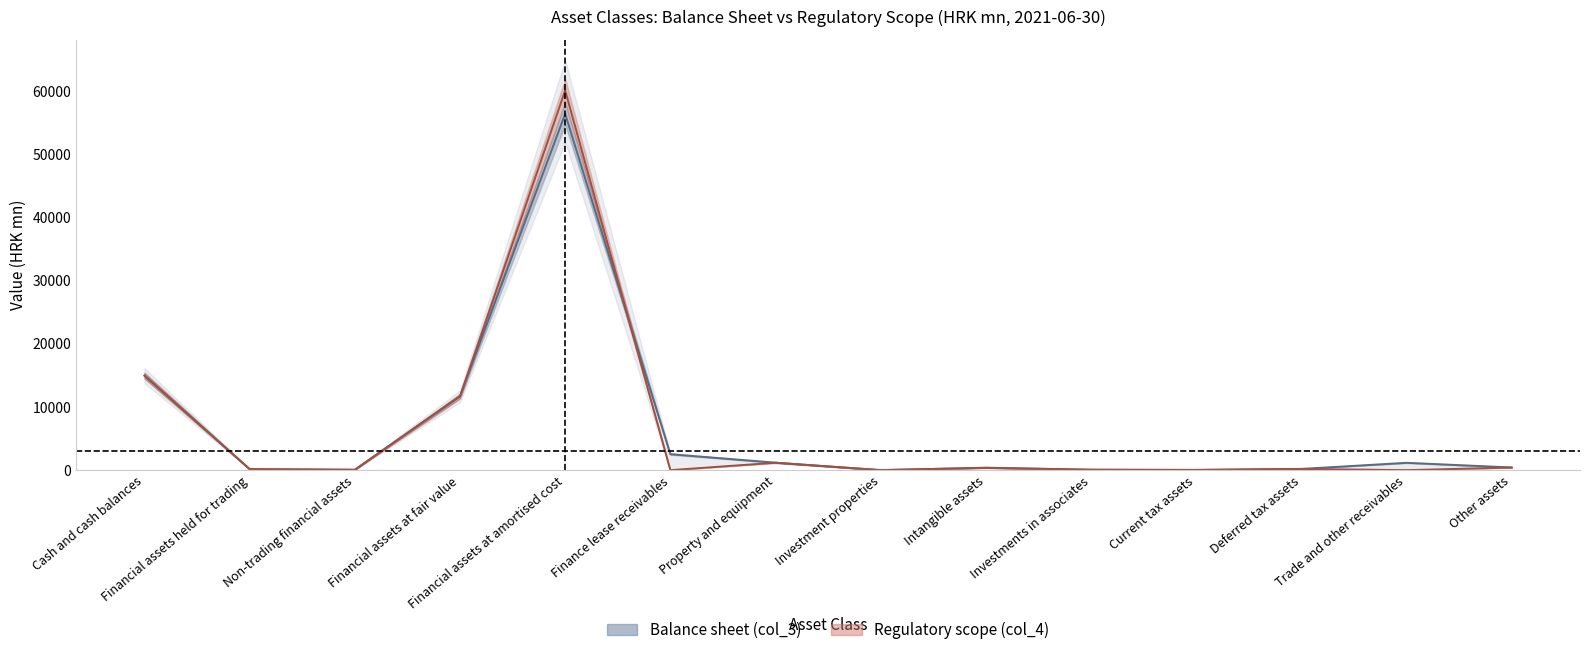

At which label is Balance sheet (col_3) closest to 28177?

Cash and cash balances